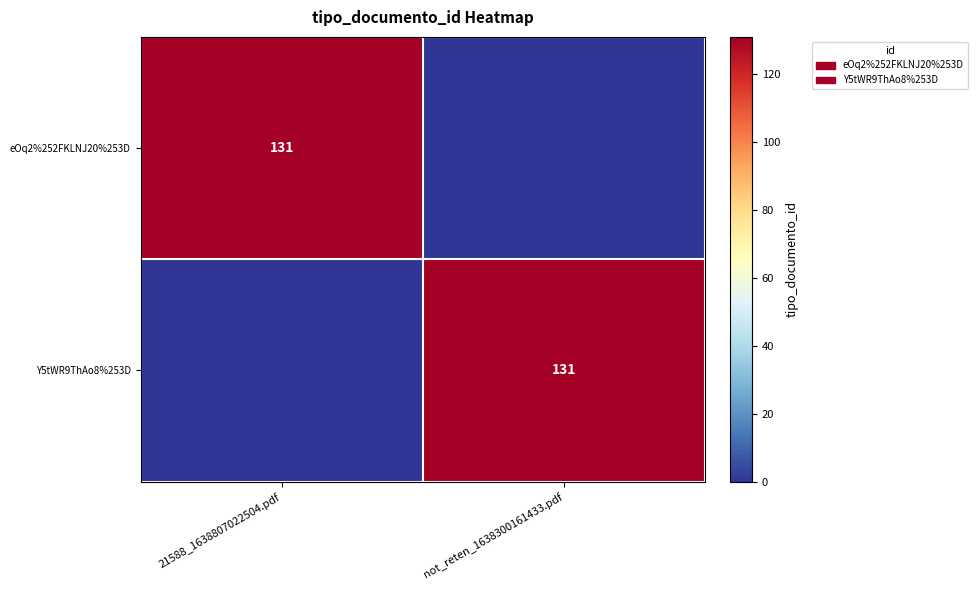

At which category does the chart reach its minimum across all series?

not_reten_1638300161433.pdf